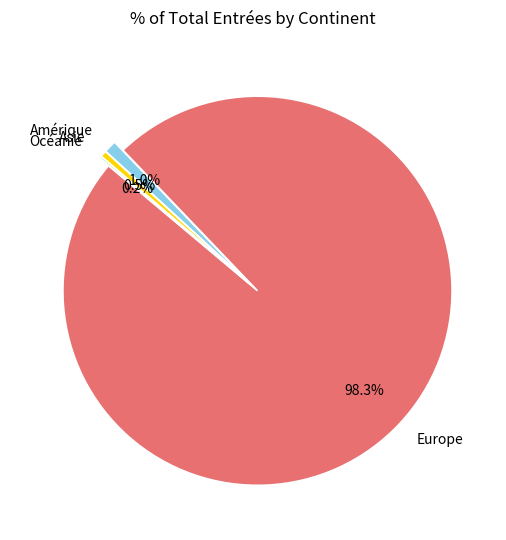

Which has a higher value, Asie or Europe?

Europe